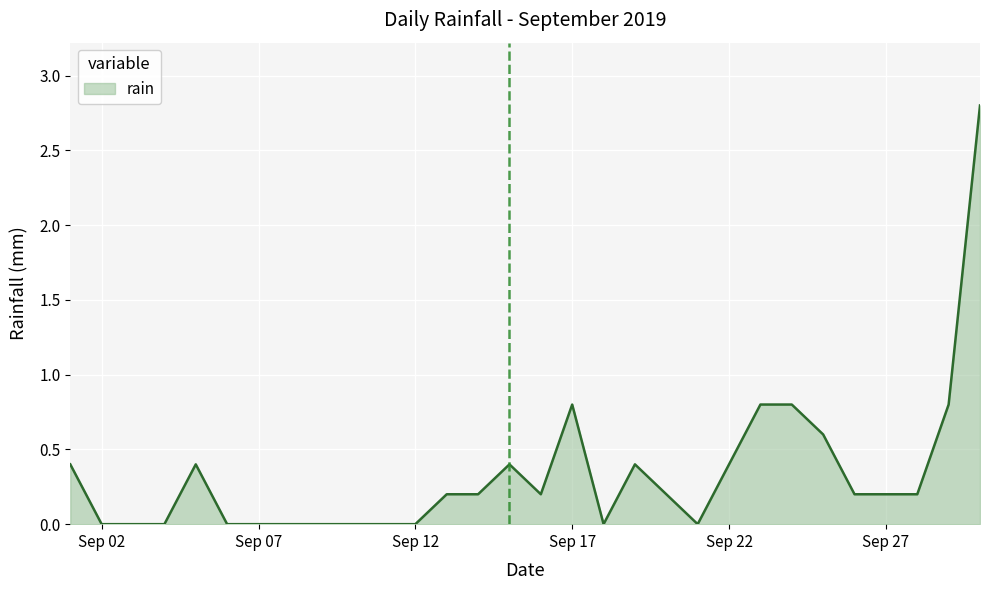

What is the greatest value displayed?

2.8